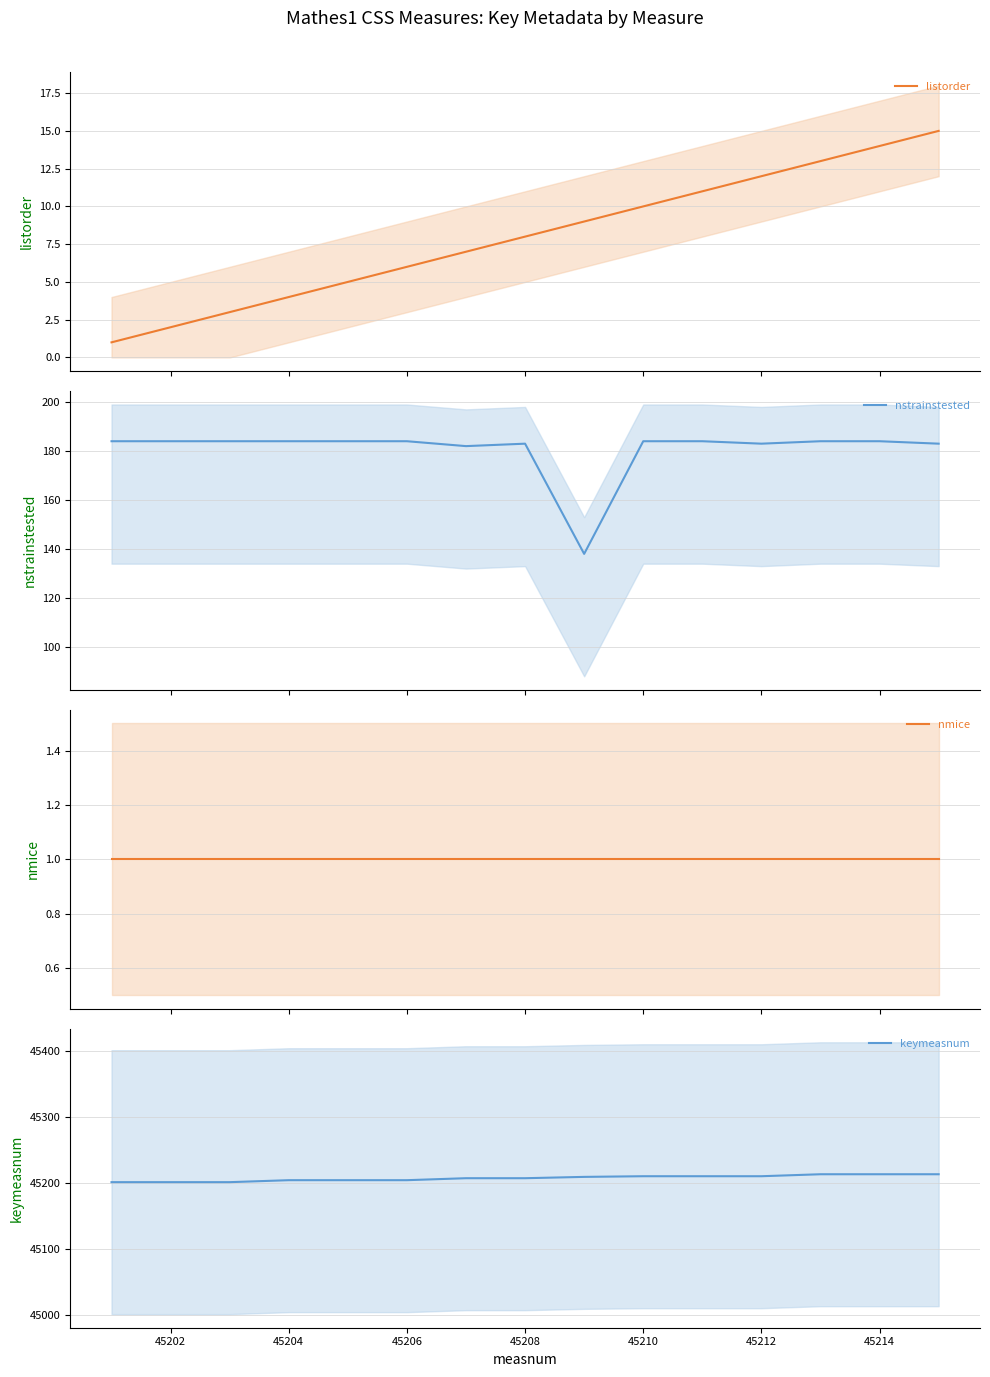

Reading left to right, transcribe all the data shown in this chart.

listorder: 1	2	3	4	5	6	7	8	9	10	11	12	13	14	15
nstrainstested: 184	184	184	184	184	184	182	183	138	184	184	183	184	184	183
nmice: 1	1	1	1	1	1	1	1	1	1	1	1	1	1	1
keymeasnum: 45201	45201	45201	45204	45204	45204	45207	45207	45209	45210	45210	45210	45213	45213	45213